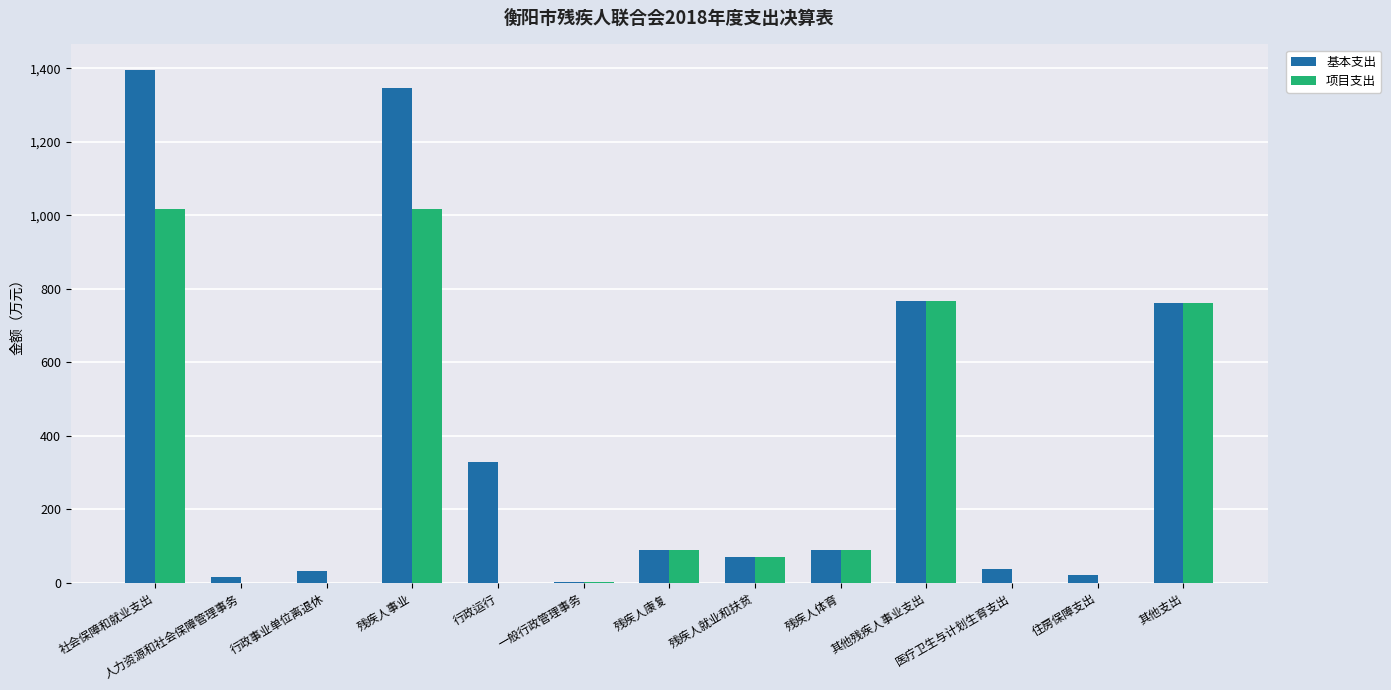

What is the sum of all 基本支出 values?

4955.6